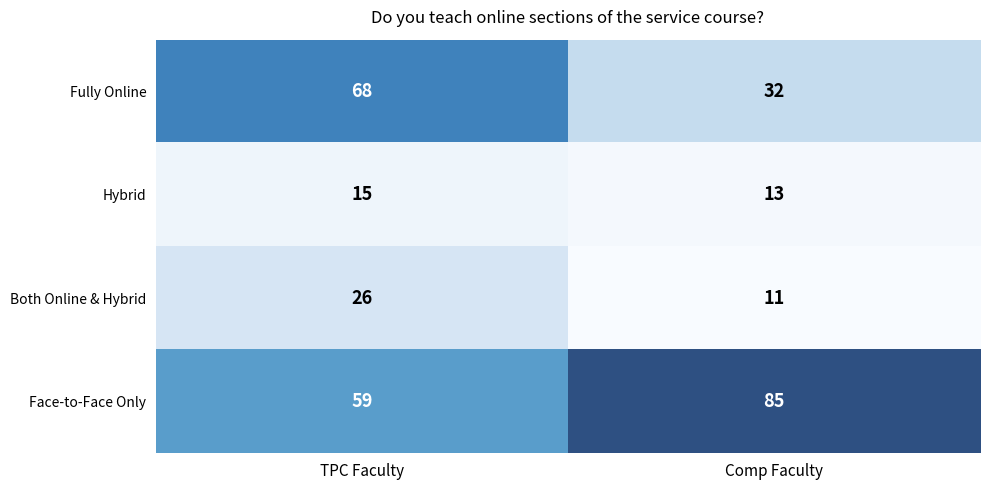

Reading right to left, list all the values displayed in this chart.

Fully Online: Comp Faculty=32	TPC Faculty=68
Hybrid: Comp Faculty=13	TPC Faculty=15
Both Online & Hybrid: Comp Faculty=11	TPC Faculty=26
Face-to-Face Only: Comp Faculty=85	TPC Faculty=59